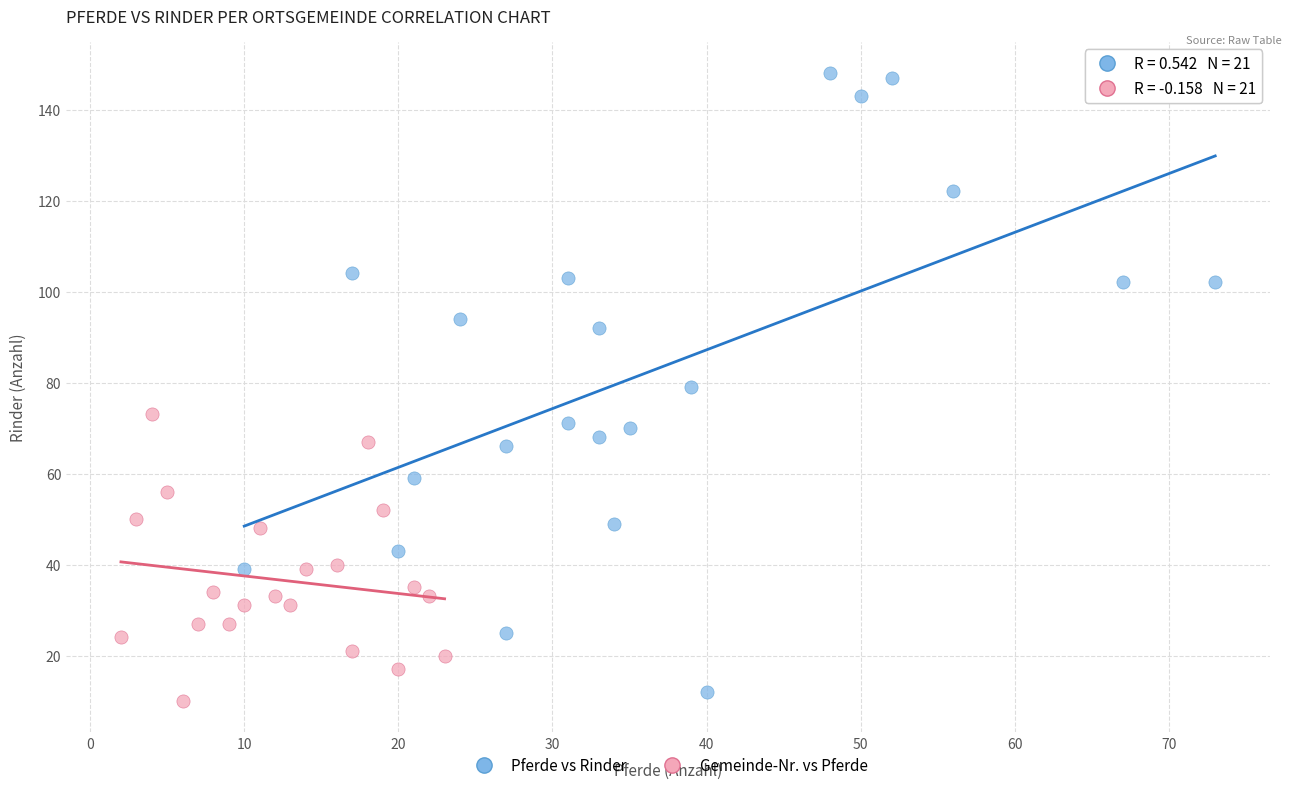

Which series has the largest Y range (max minus min)?

Pferde vs Rinder